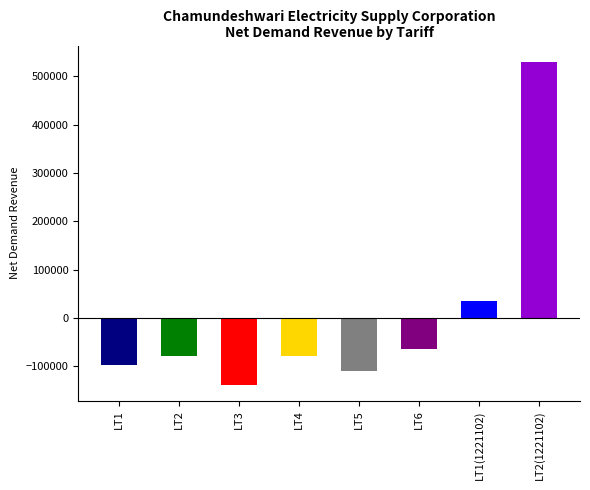

How many bars are there in total?

8